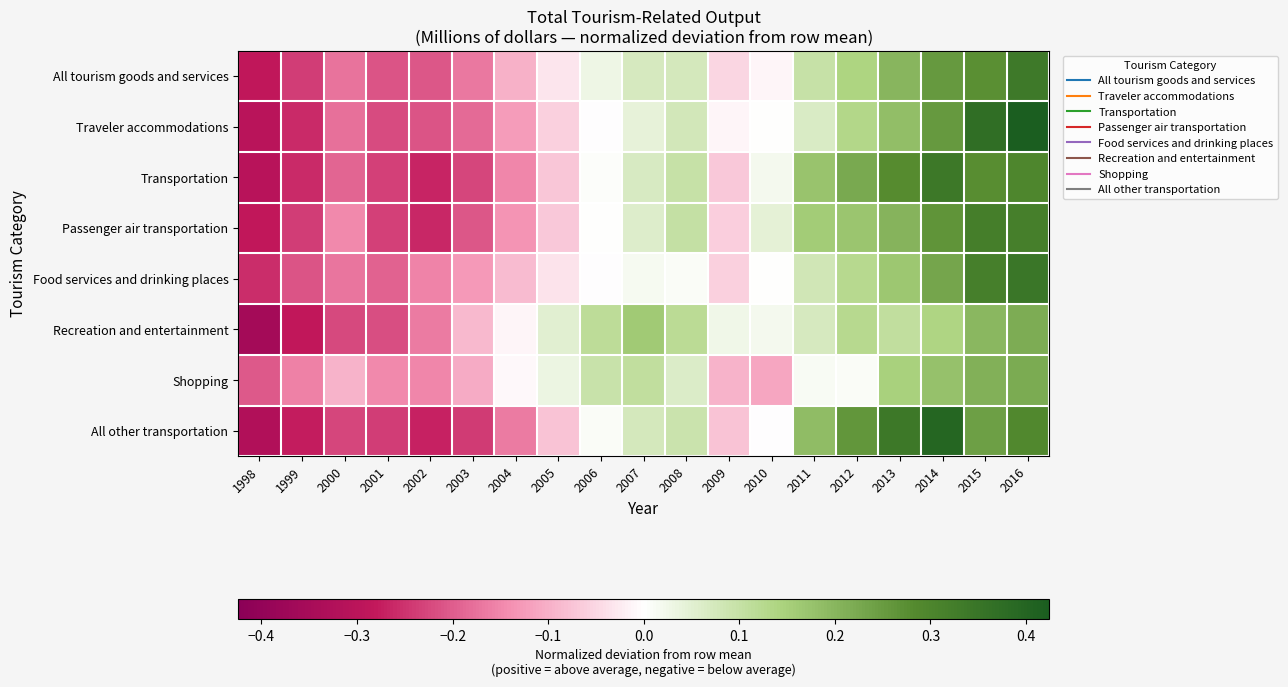

Reading left to right, list all the values displayed in this chart.

All tourism goods and services: 1998=-0.3	1999=-0.2	2000=-0.2	2001=-0.2	2002=-0.2	2003=-0.2	2004=-0.1	2005=-0.0	2006=0.0	2007=0.1	2008=0.1	2009=-0.1	2010=-0.0	2011=0.1	2012=0.1	2013=0.2	2014=0.3	2015=0.3	2016=0.3
Traveler accommodations: 1998=-0.3	1999=-0.3	2000=-0.2	2001=-0.2	2002=-0.2	2003=-0.2	2004=-0.1	2005=-0.1	2006=-0.0	2007=0.0	2008=0.1	2009=-0.0	2010=0.0	2011=0.1	2012=0.1	2013=0.2	2014=0.3	2015=0.4	2016=0.4
Transportation: 1998=-0.3	1999=-0.3	2000=-0.2	2001=-0.2	2002=-0.3	2003=-0.2	2004=-0.2	2005=-0.1	2006=0.0	2007=0.1	2008=0.1	2009=-0.1	2010=0.0	2011=0.2	2012=0.2	2013=0.3	2014=0.3	2015=0.3	2016=0.3
Passenger air transportation: 1998=-0.3	1999=-0.2	2000=-0.1	2001=-0.2	2002=-0.3	2003=-0.2	2004=-0.1	2005=-0.1	2006=0.0	2007=0.1	2008=0.1	2009=-0.1	2010=0.0	2011=0.2	2012=0.2	2013=0.2	2014=0.3	2015=0.3	2016=0.3
Food services and drinking places: 1998=-0.3	1999=-0.2	2000=-0.2	2001=-0.2	2002=-0.2	2003=-0.1	2004=-0.1	2005=-0.0	2006=-0.0	2007=0.0	2008=0.0	2009=-0.1	2010=0.0	2011=0.1	2012=0.1	2013=0.2	2014=0.2	2015=0.3	2016=0.3
Recreation and entertainment: 1998=-0.4	1999=-0.3	2000=-0.2	2001=-0.2	2002=-0.2	2003=-0.1	2004=-0.0	2005=0.1	2006=0.1	2007=0.2	2008=0.1	2009=0.0	2010=0.0	2011=0.1	2012=0.1	2013=0.1	2014=0.1	2015=0.2	2016=0.2
Shopping: 1998=-0.2	1999=-0.2	2000=-0.1	2001=-0.1	2002=-0.1	2003=-0.1	2004=-0.0	2005=0.0	2006=0.1	2007=0.1	2008=0.1	2009=-0.1	2010=-0.1	2011=0.0	2012=0.0	2013=0.1	2014=0.2	2015=0.2	2016=0.2
All other transportation: 1998=-0.3	1999=-0.3	2000=-0.2	2001=-0.2	2002=-0.3	2003=-0.2	2004=-0.2	2005=-0.1	2006=0.0	2007=0.1	2008=0.1	2009=-0.1	2010=-0.0	2011=0.2	2012=0.3	2013=0.3	2014=0.4	2015=0.2	2016=0.3